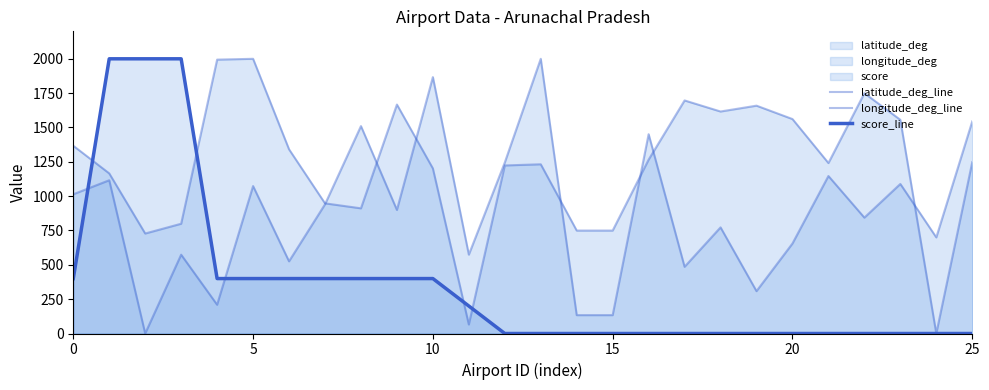

What is the spread (max minus min) of values at 22?

1749.5